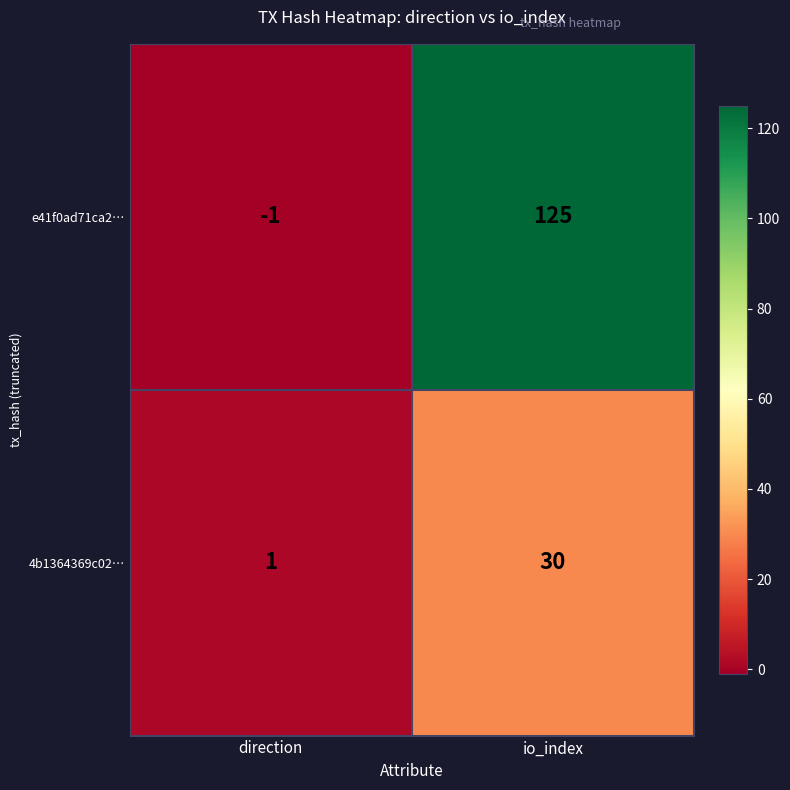

True or false: 4b1364369c02… has a value of 1 at direction.

True